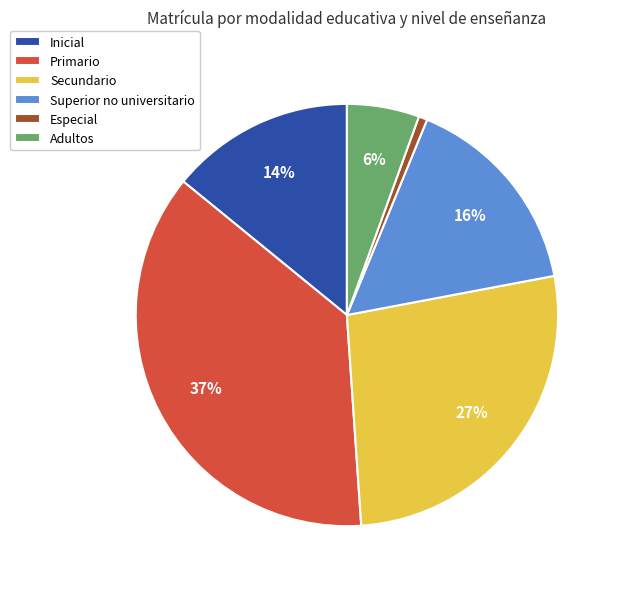

How many slices are in this pie chart?

6